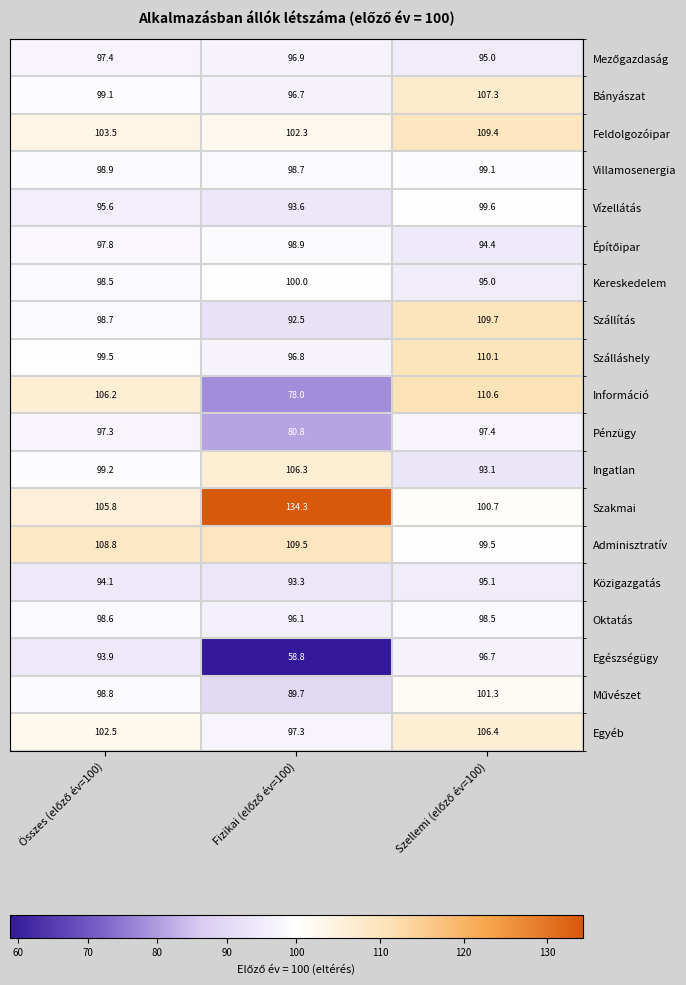

Which series has the largest range (max minus min)?

Egészségügy